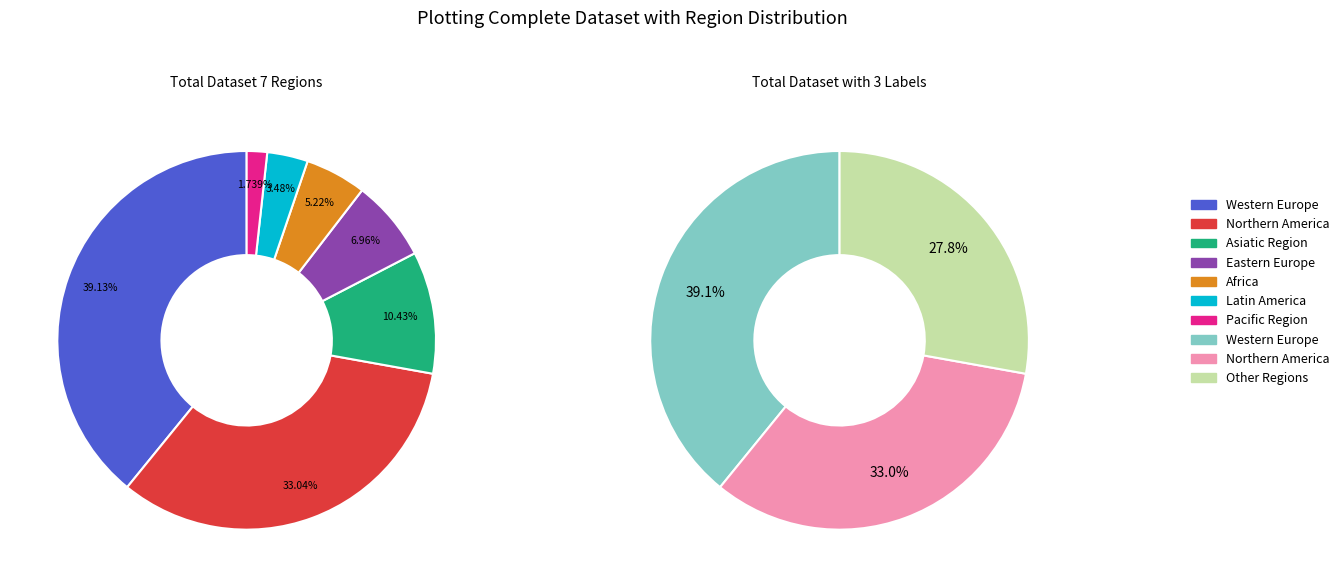

To the nearest percent, what is the combined percentage of Africa and Pacific Region?

7%